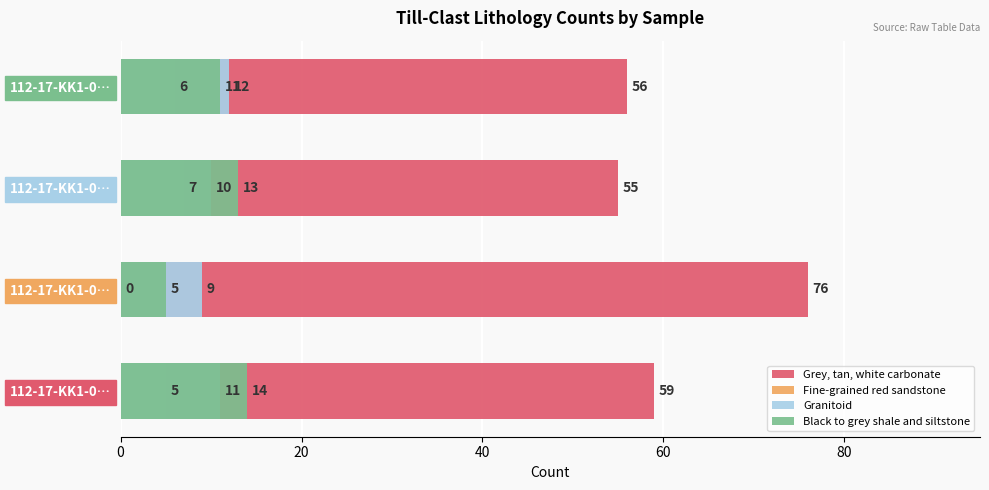

What is the spread (max minus min) of values at 112-17-KK1-0…?

54